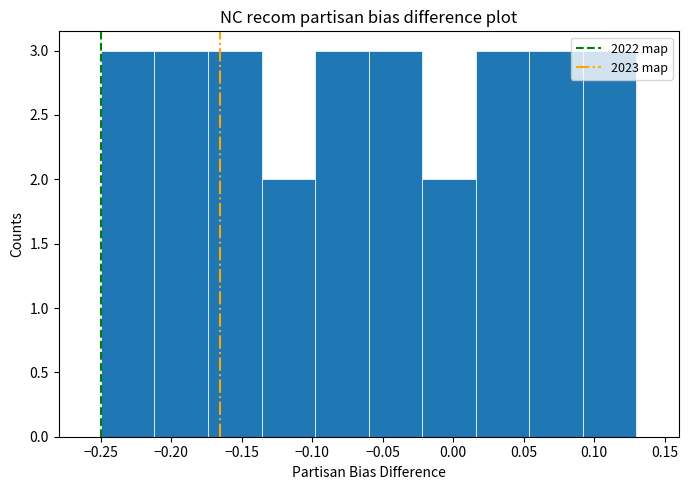

What is the height of the bar covering -0.060 to -0.022 on the x-axis? Neither the bar edges nor the heights are printed on the chart, so give them approximately, as read against the axes.

3